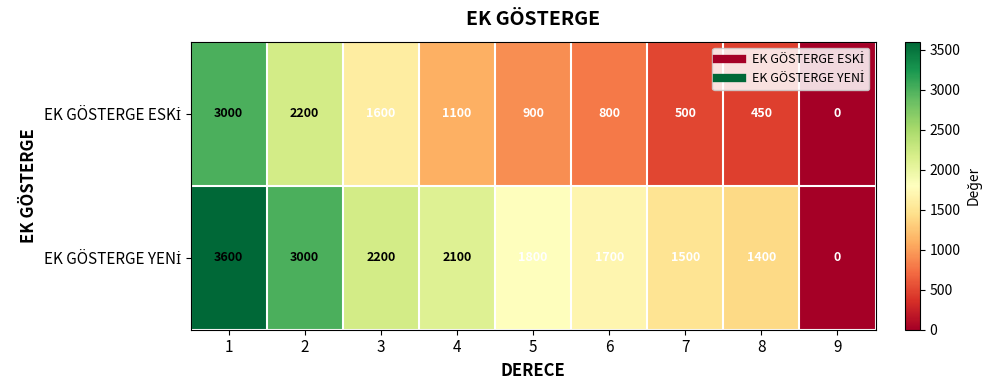

What is the spread (max minus min) of values at 4?

1000